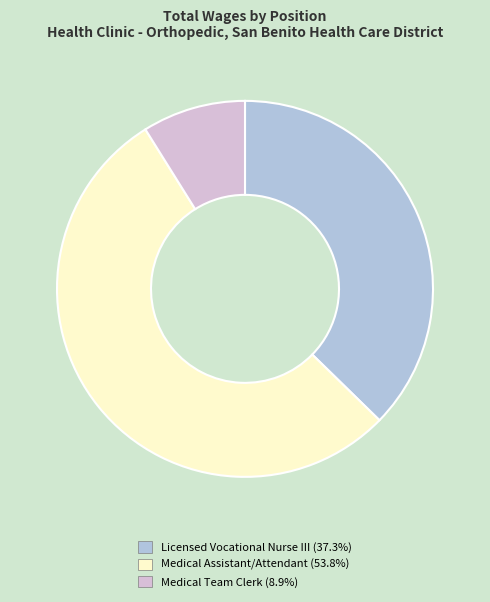

Does Medical Assistant/Attendant (53.8%) account for over 50% of the chart?

Yes